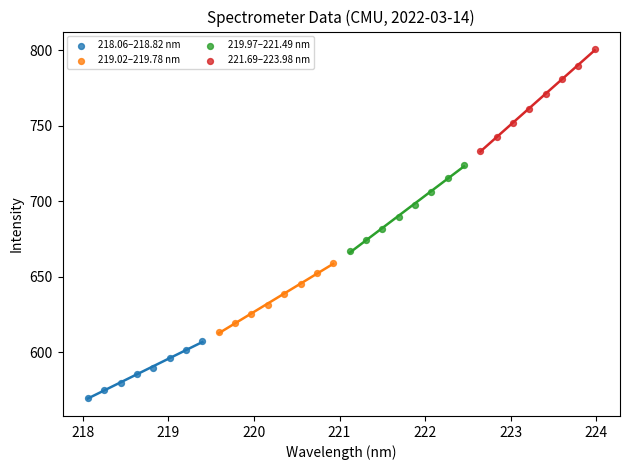

Which series contains the highest Y value?

221.69–223.98 nm